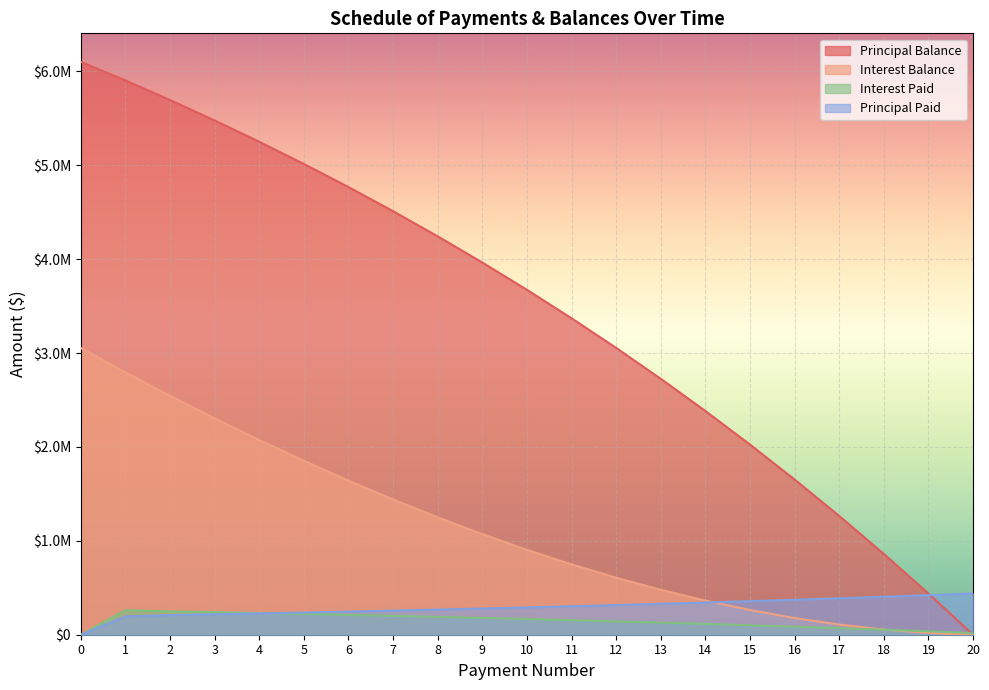

After their last crossing, which series has the higher values: Principal Paid or Interest Balance?

Principal Paid